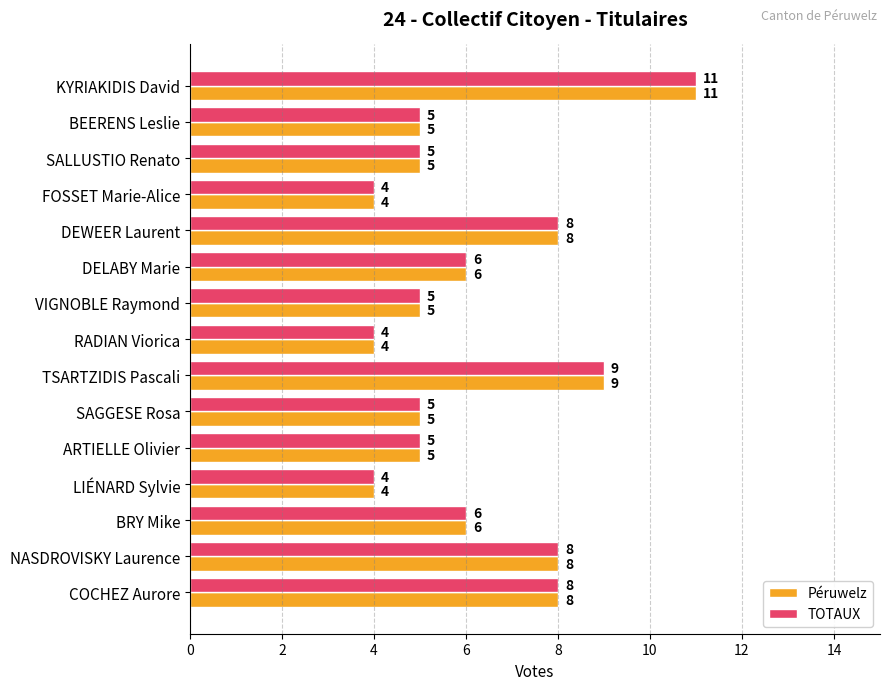

At which category is the sum across all series the highest?

KYRIAKIDIS David